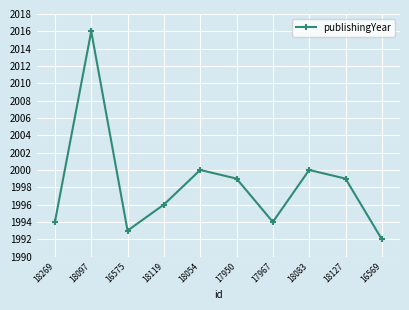

How many distinct data groups are displayed?

1